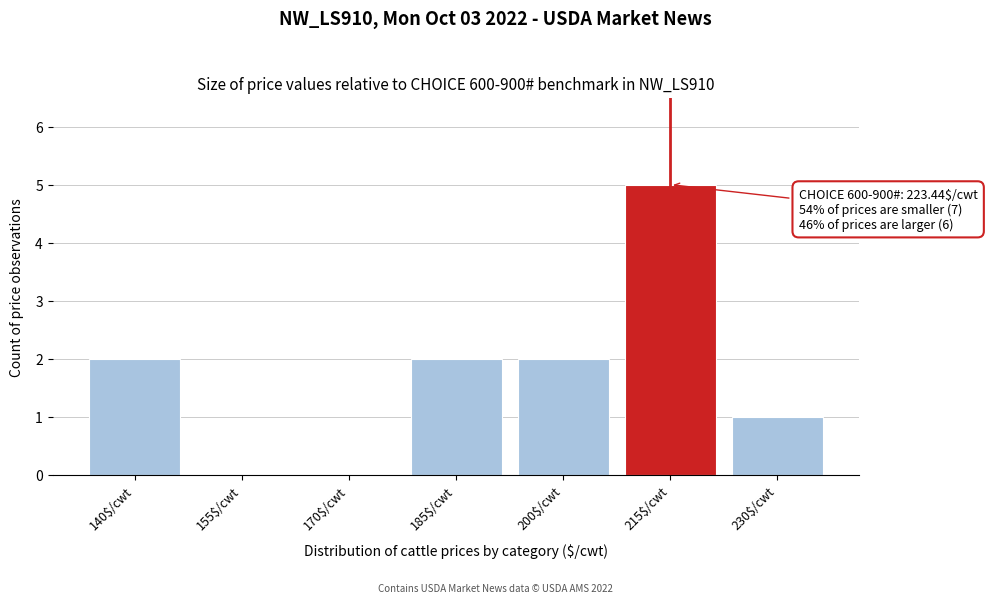

What is the maximum value shown in the chart?

5